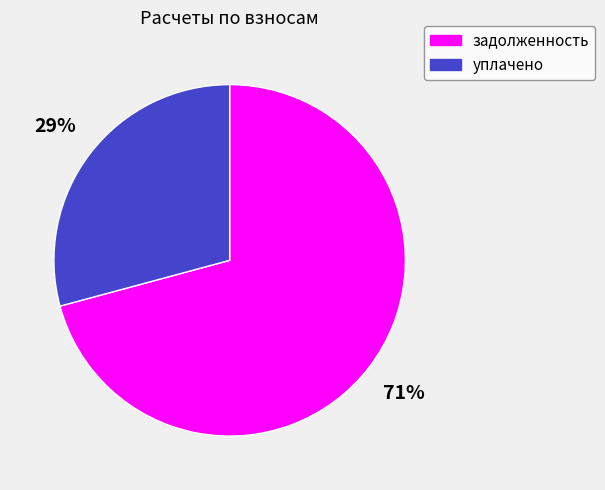

To the nearest percent, what is the average slice percentage?

50%